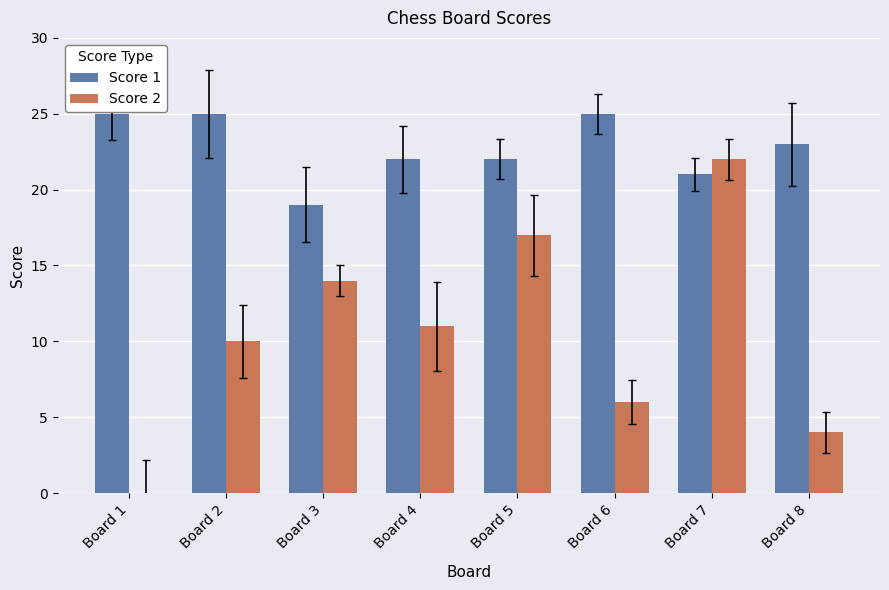

Between Board 1 and Board 7, which series saw the biggest shift?

Score 2